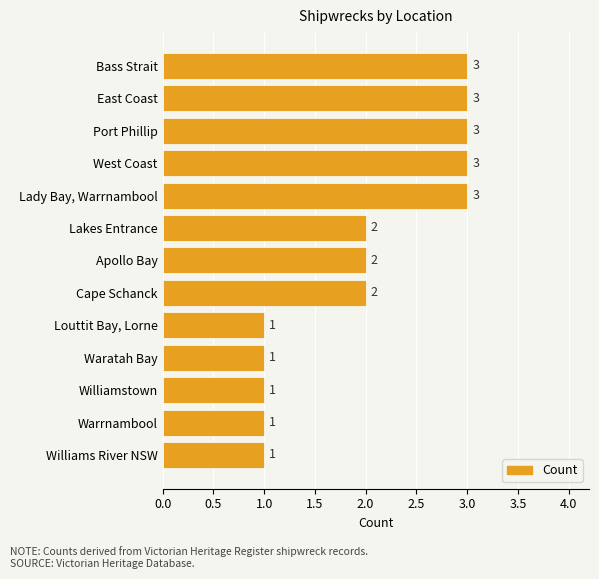

True or false: the data shows 2 at Apollo Bay.

True